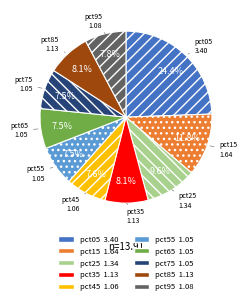

The pct95 slice represents 8% of the pie. True or false?

True